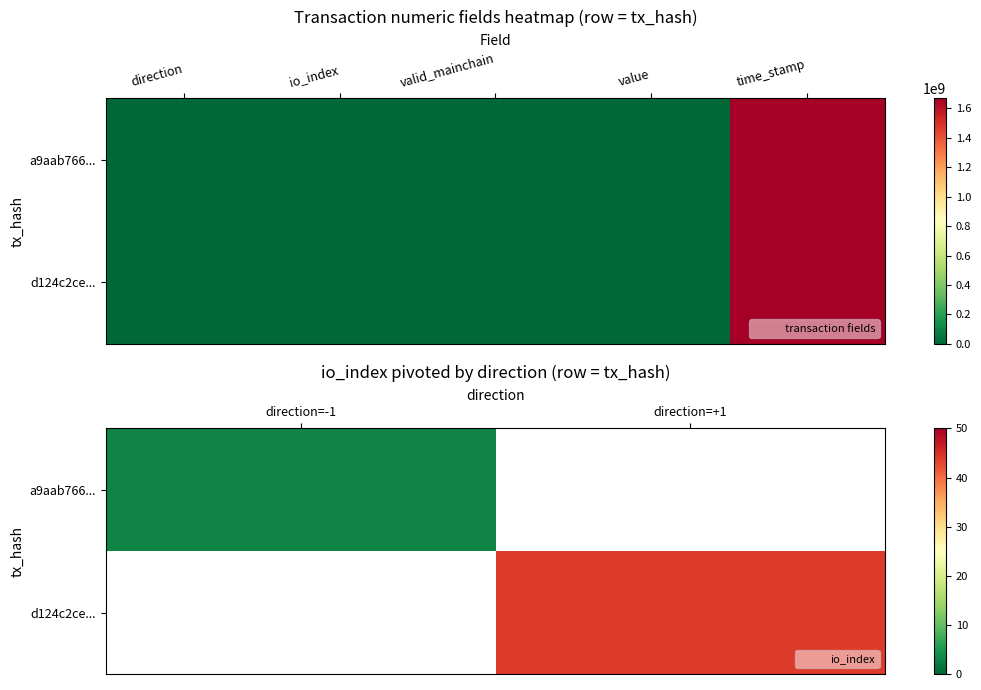

Which label corresponds to the smallest value in the chart?

direction=-1